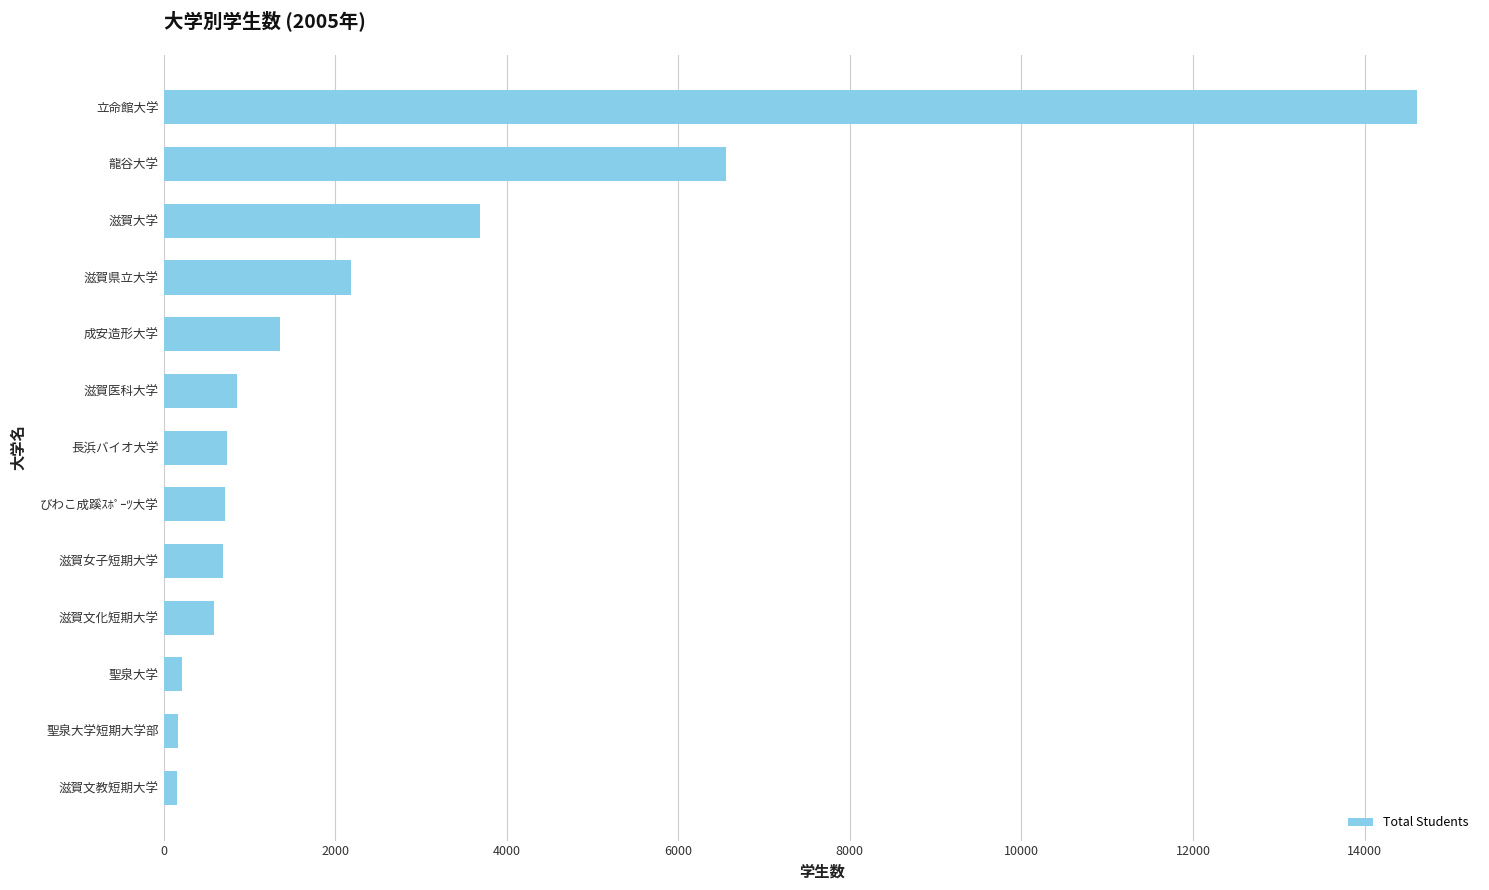

Count the number of categories in the chart.

13